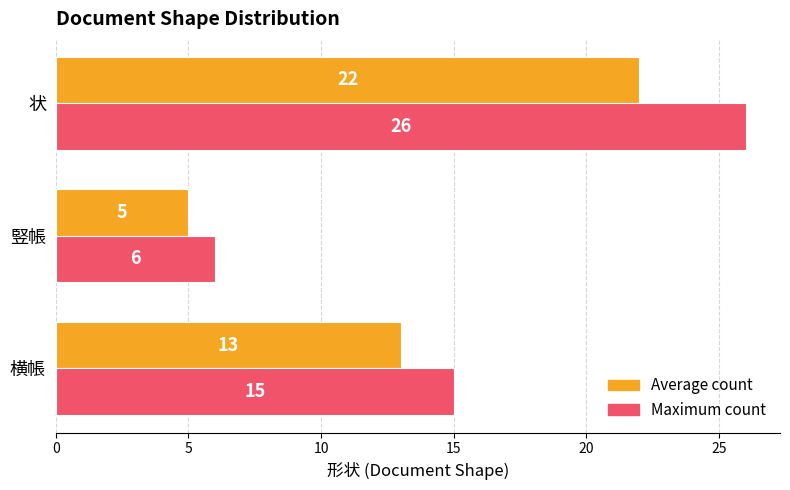

True or false: Average count has a value of 22 at 状.

True